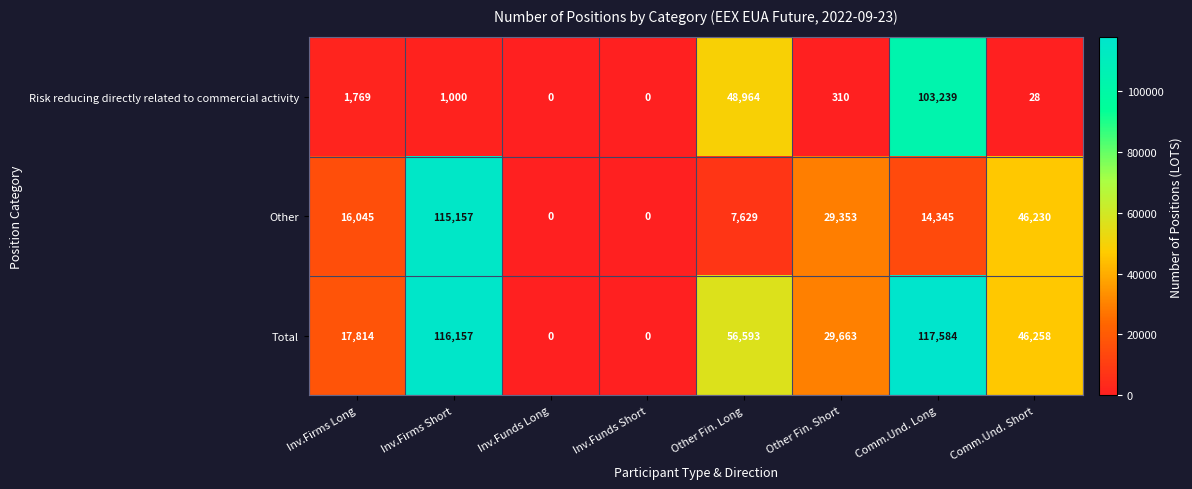

Reading left to right, what are all the values shown in this chart?

Risk reducing directly related to commercial activity: 1769	1000	0	0	48964	310	103239	28
Other: 16045	115157	0	0	7629	29353	14345	46230
Total: 17814	116157	0	0	56593	29663	117584	46258